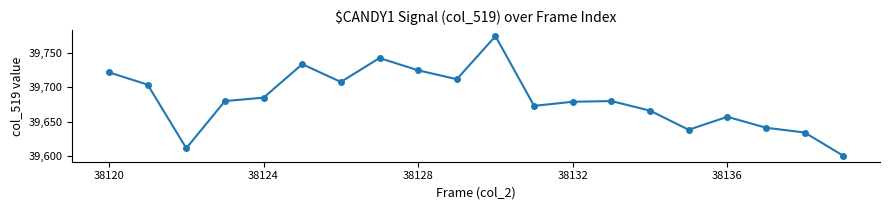

How many series are shown in this chart?

1